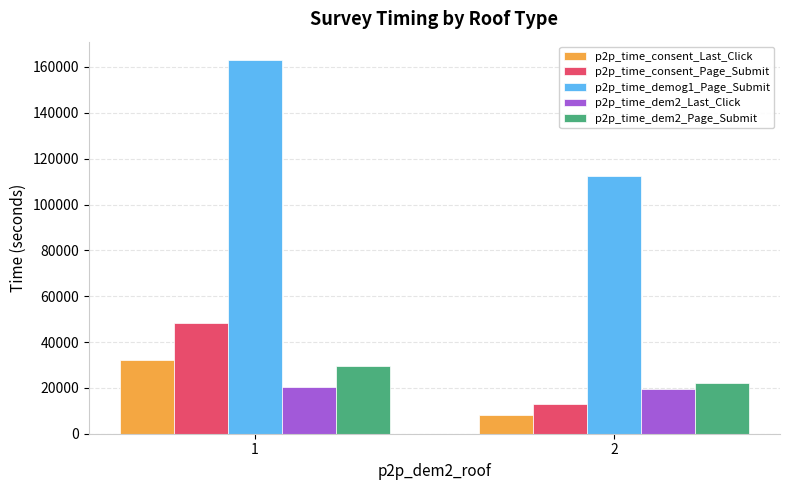

What is the difference between the highest and lowest values at 1?

142451.0